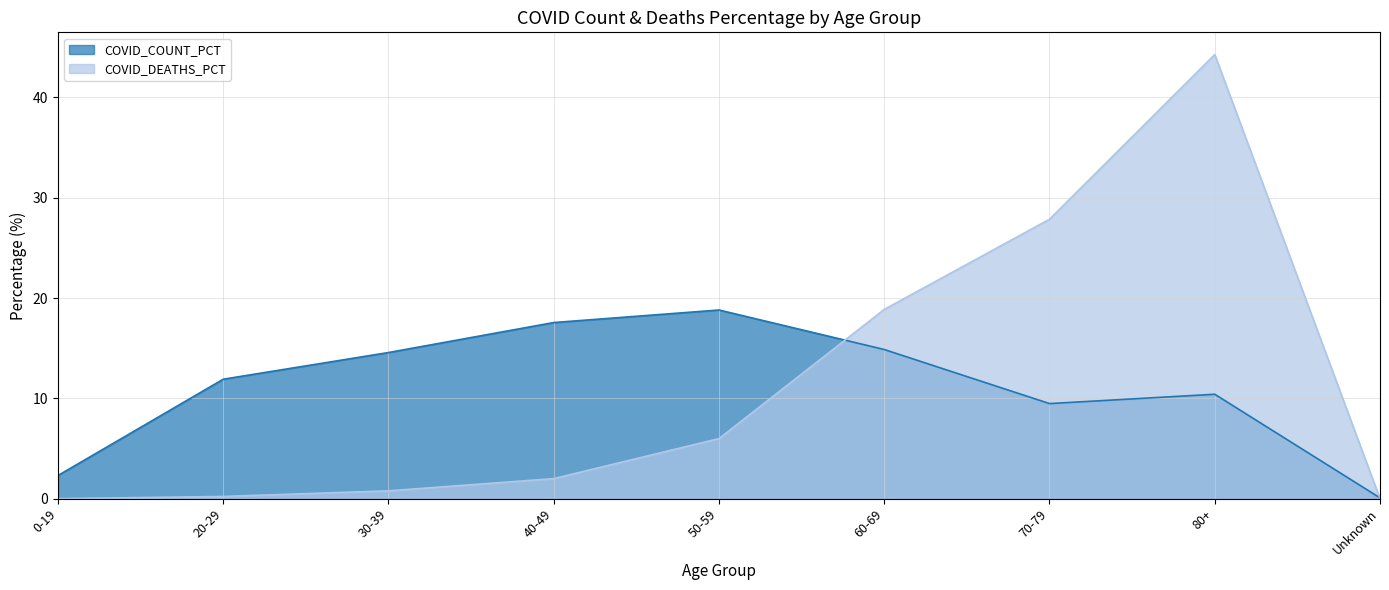

At which label does COVID_DEATHS_PCT first exceed 2?

50-59